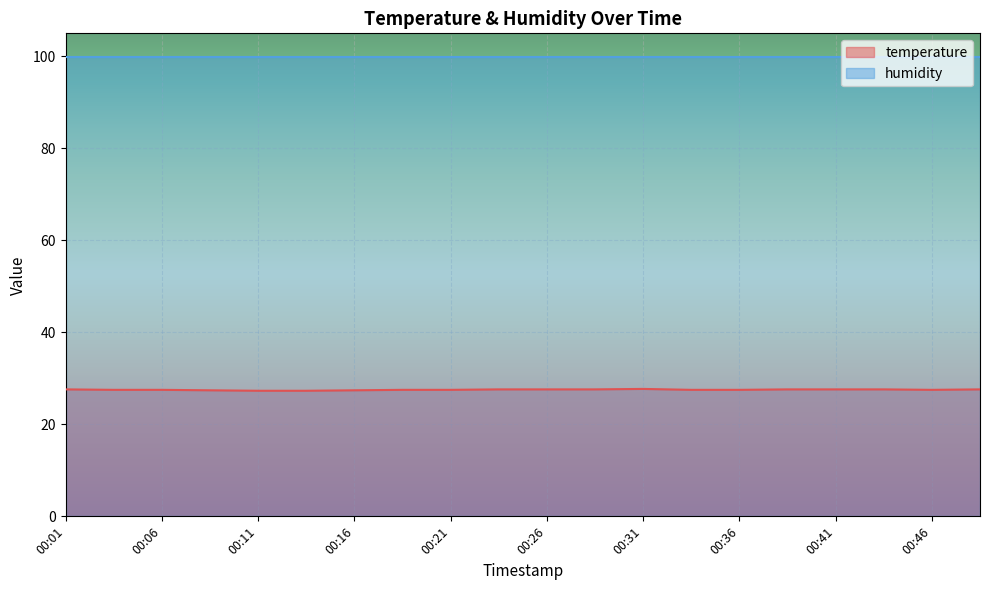

How many lines are shown in the chart?

2